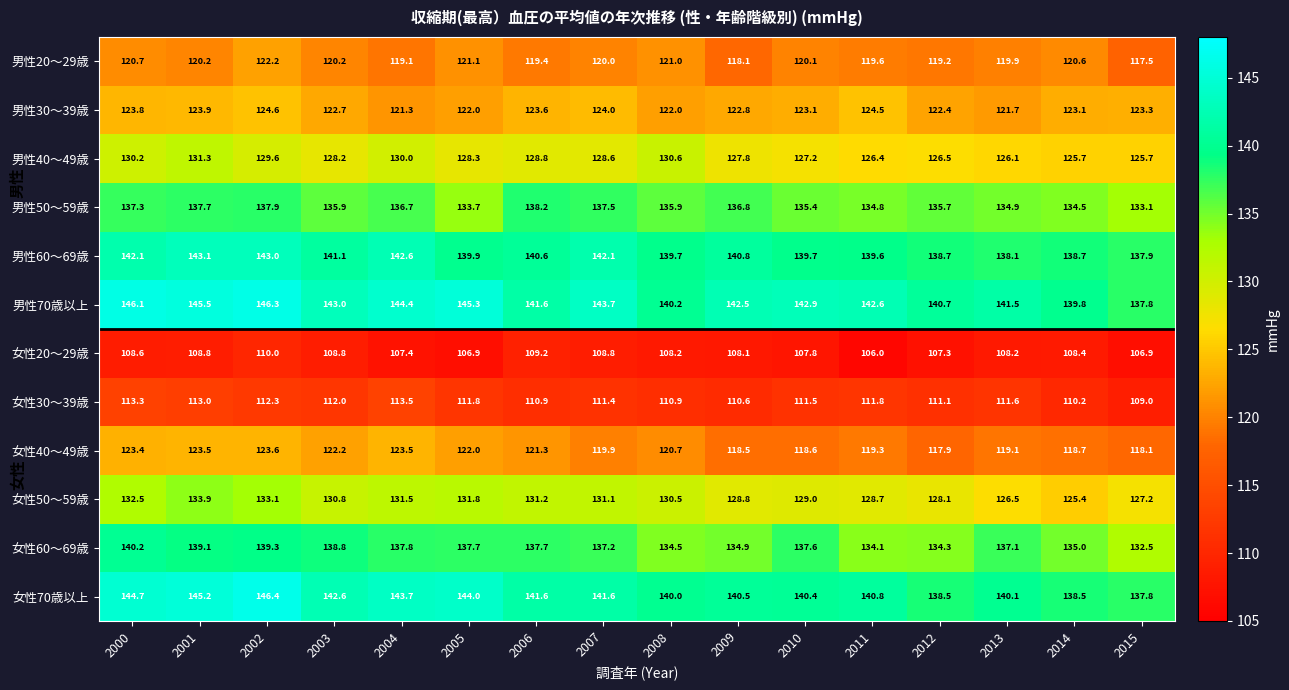

True or false: 女性70歳以上 has a value of 89.4 at 2006.

False